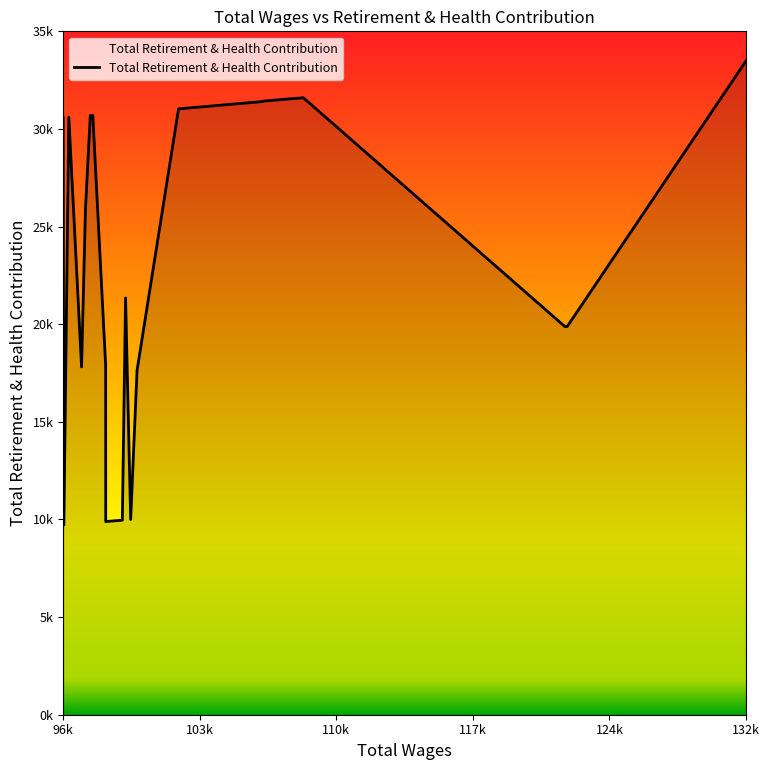

Does the chart have visible grid lines?

No